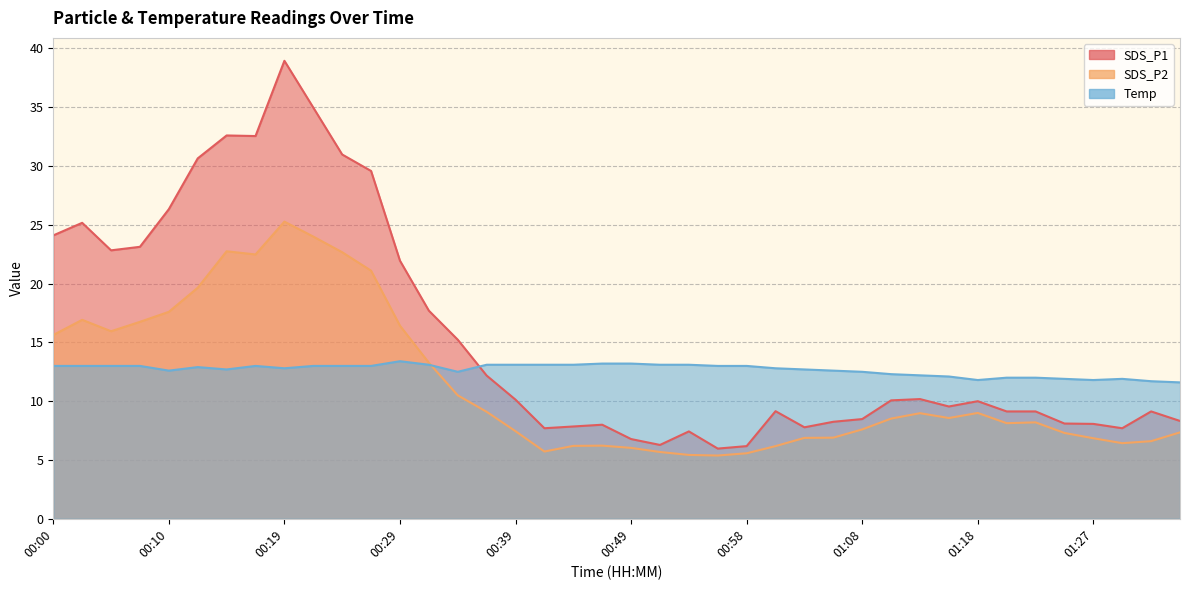

Which series has the largest total across all categories?

SDS_P1